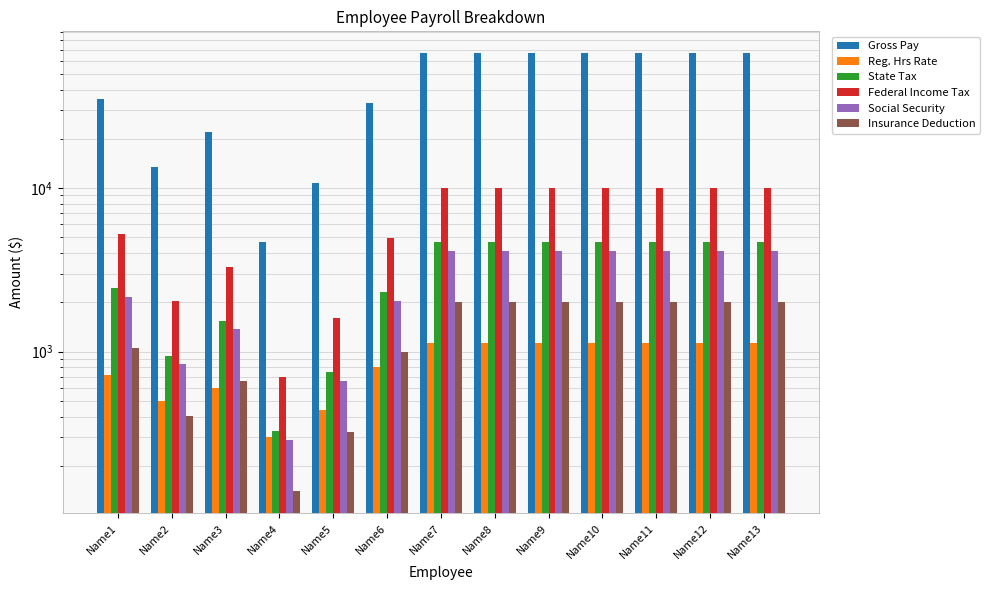

What is the difference between the Social Security values at Name3 and Name1?

801.0